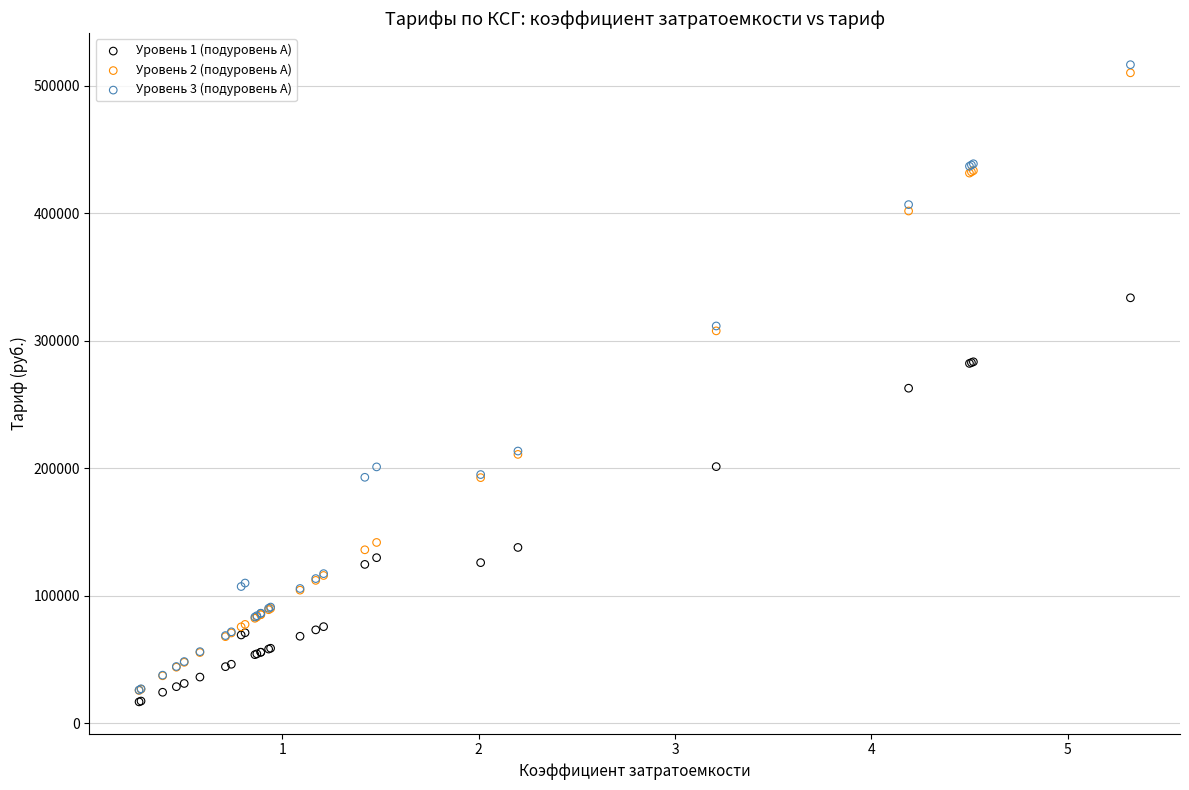

What are all the series names shown in the legend?

Уровень 1 (подуровень А), Уровень 2 (подуровень А), Уровень 3 (подуровень А)